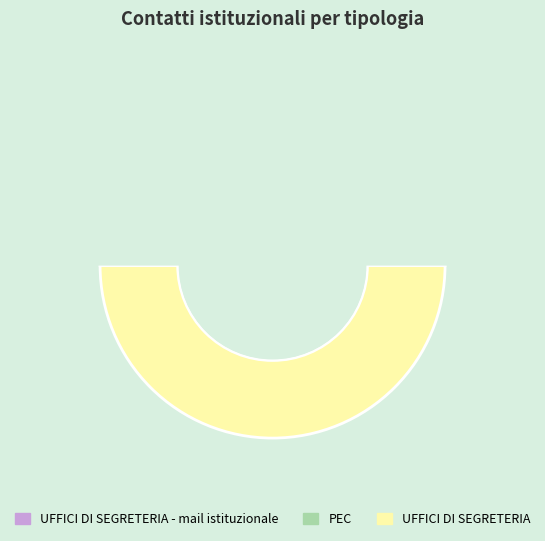

What percentage do PEC and UFFICI DI SEGRETERIA - mail istituzionale together represent?

50.0%